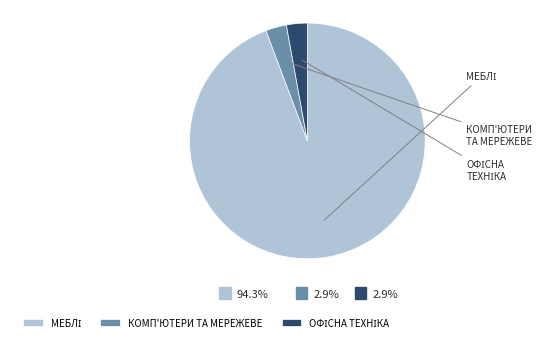

What percentage is the Комп'ютери, телекомунікаційне та мережеве обладнання slice, to the nearest percent?

3%